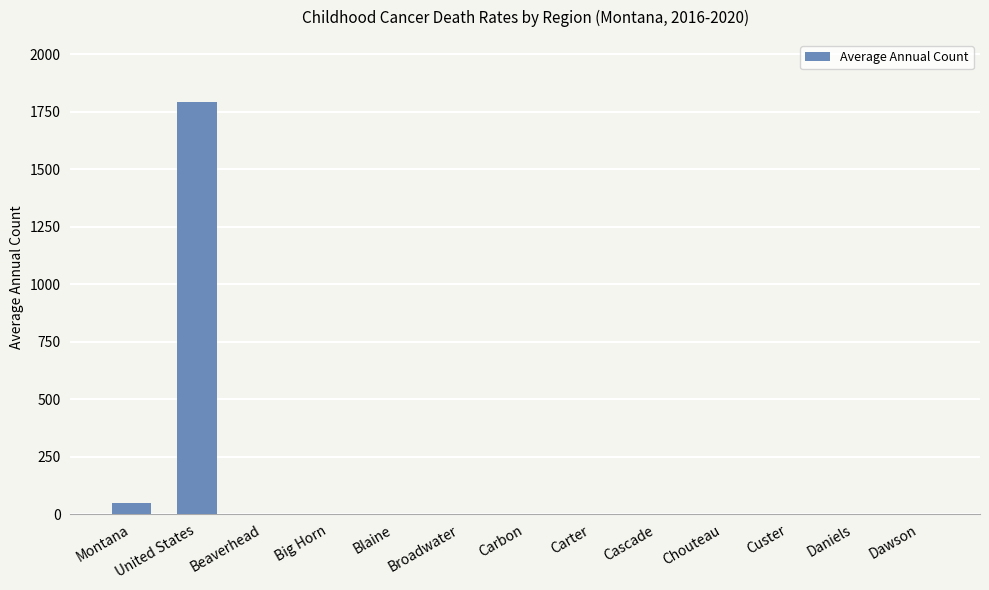

Reading right to left, extract all data points from this chart.

3	3	3	3	3	3	3	3	3	3	3	1793	48